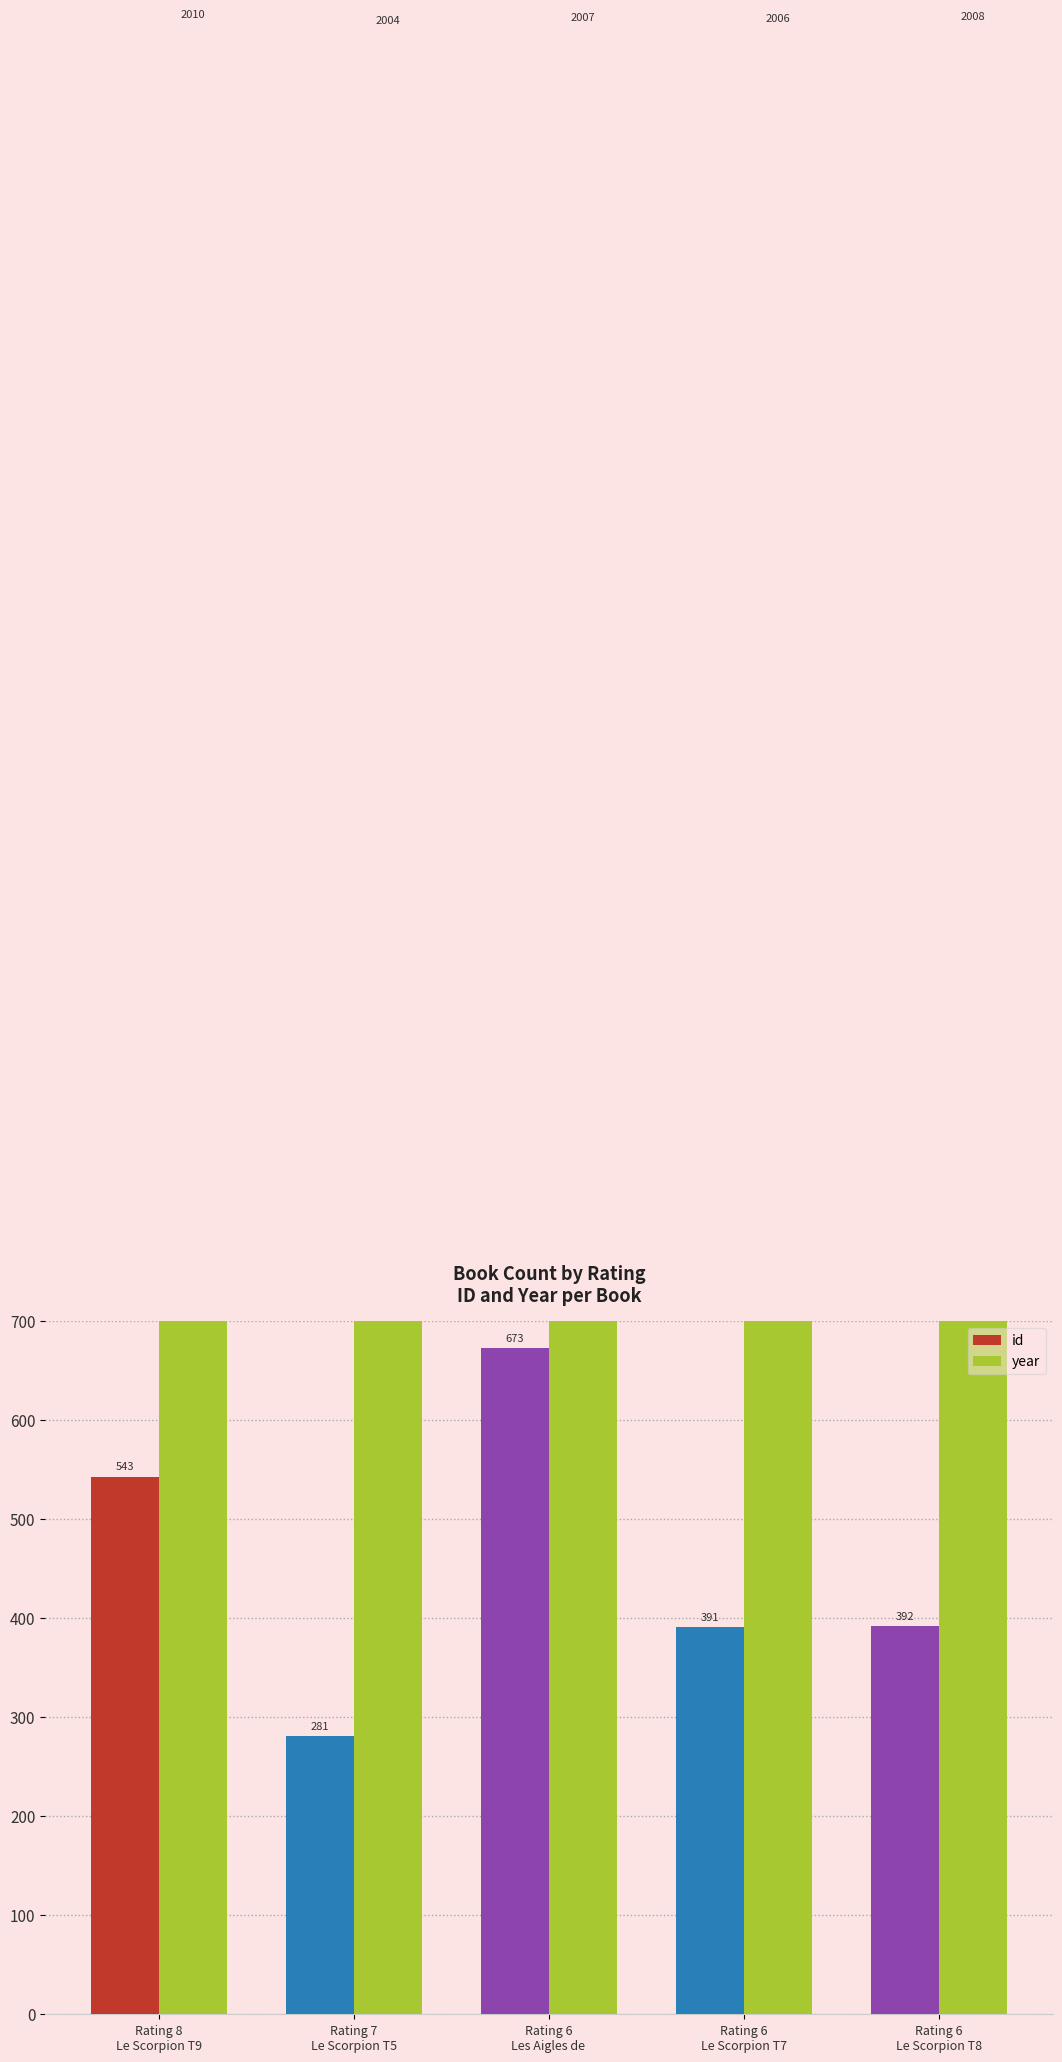

How many series are shown in this chart?

2